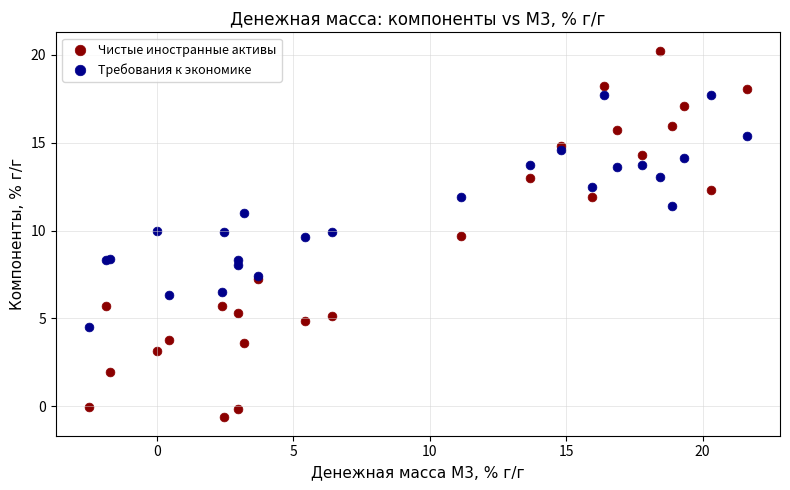

Which series reaches the minimum Y coordinate?

Чистые иностранные активы